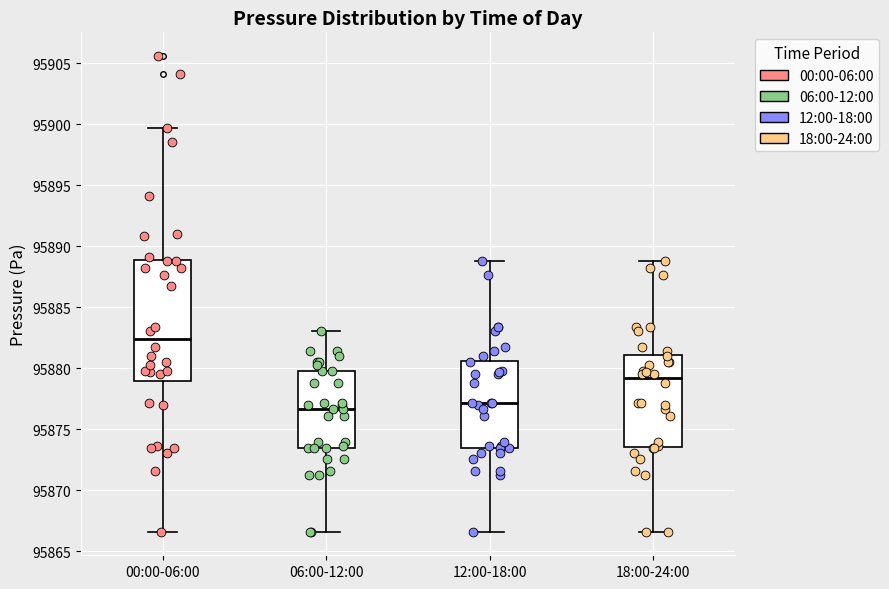

Comparing the boxes themselves (not the whiskers), which one is the tallest?

00:00-06:00